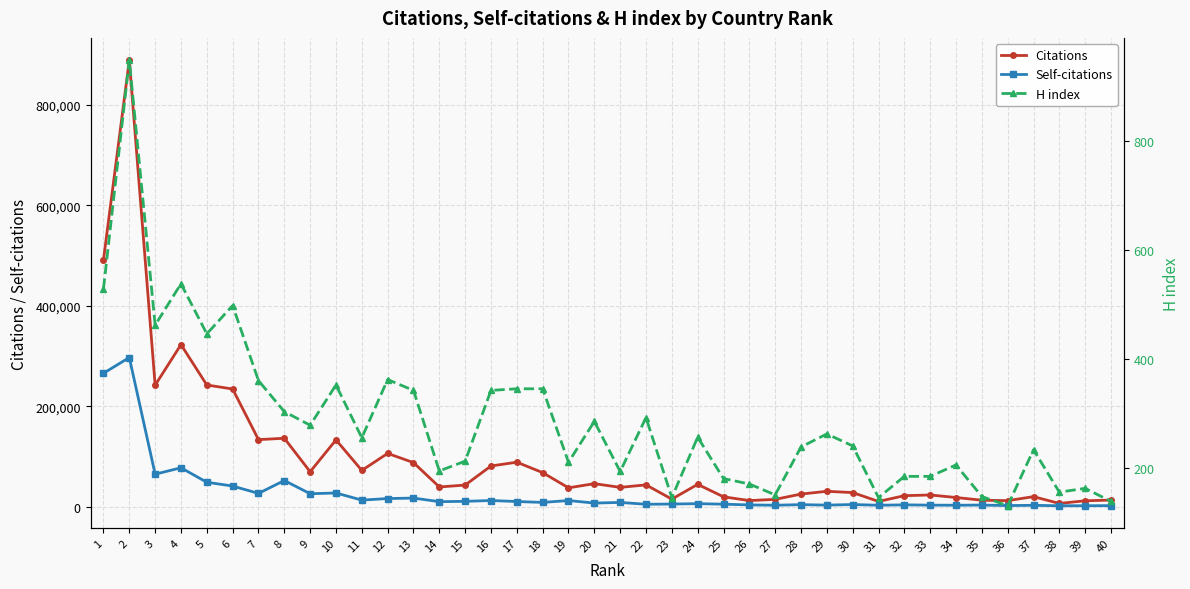

At which category is the sum across all series the highest?

2